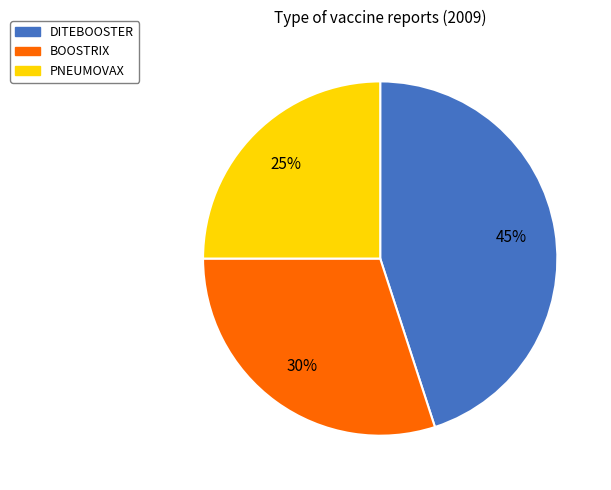

Does any single category account for the majority?

No